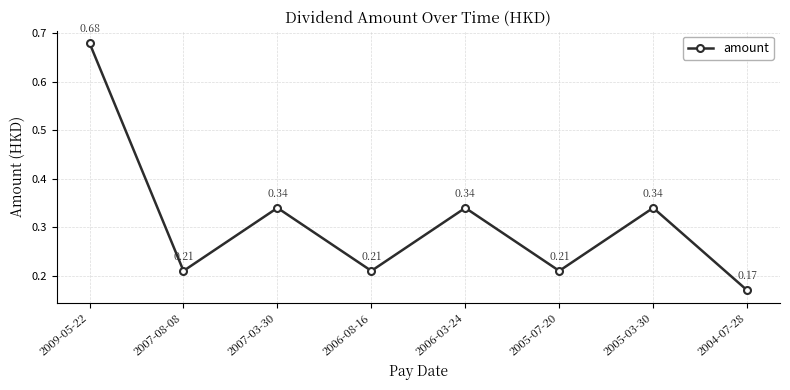

How many interior local peaks (higher than both neighbors) does the data have?

3